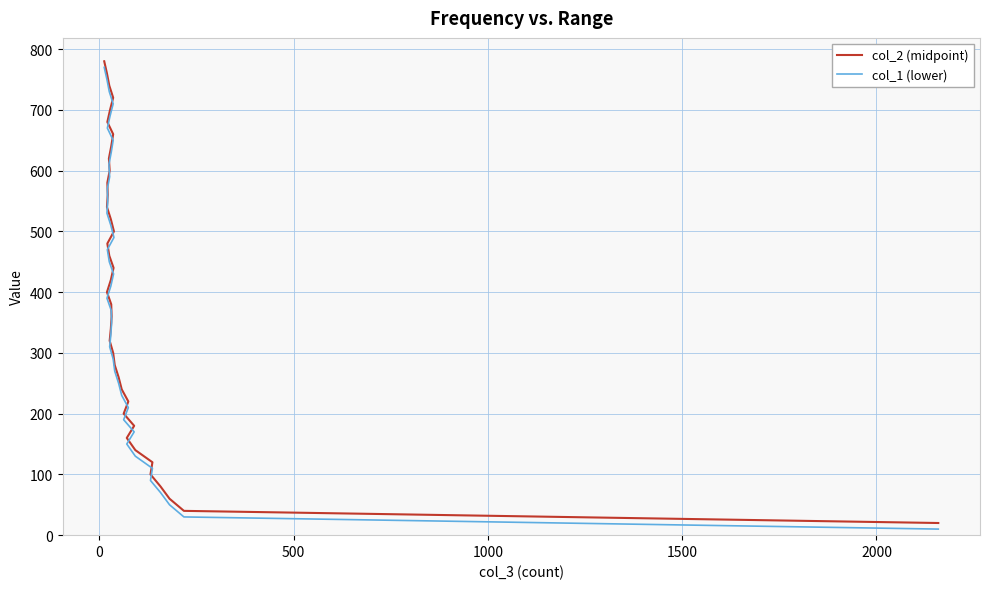

Which series has the largest total across all categories?

col_2 (midpoint)